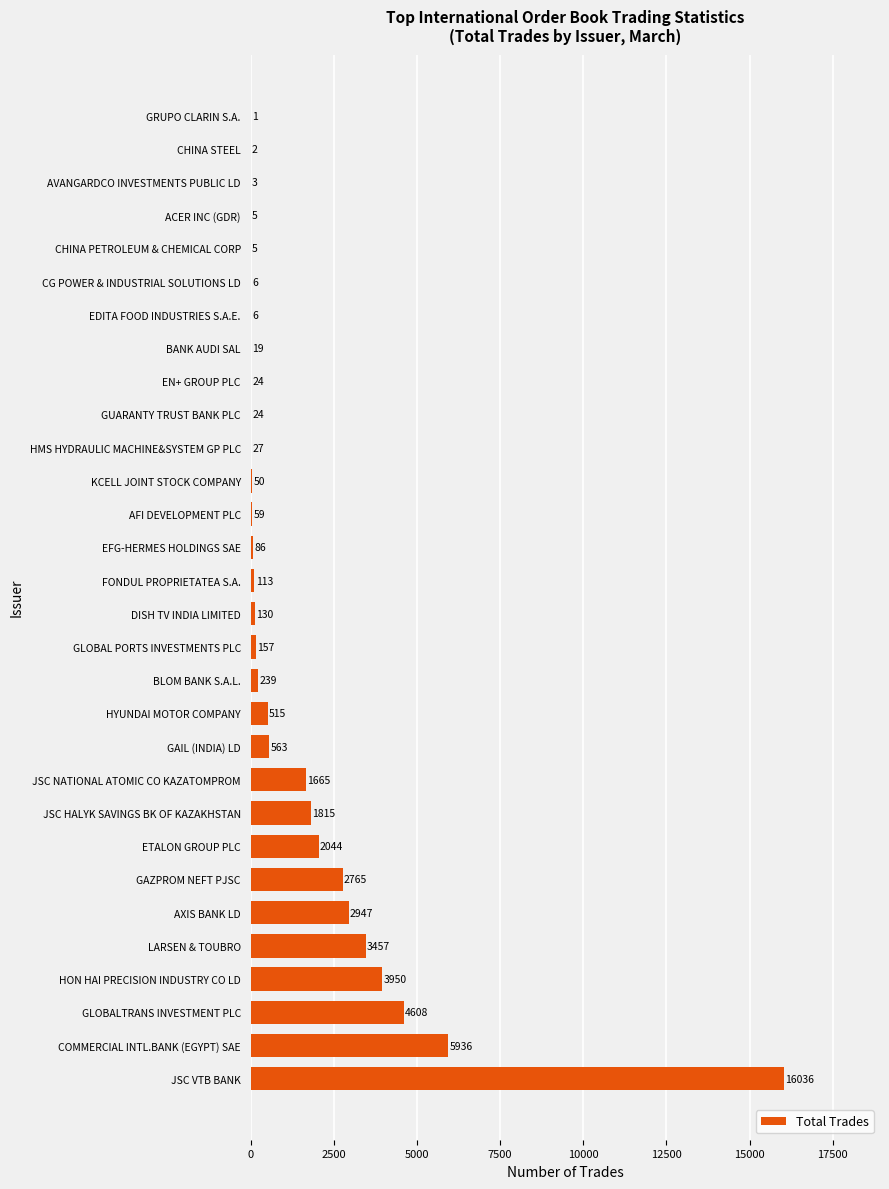

What is the sum of the values at GAIL (INDIA) LD and GAZPROM NEFT PJSC?

3328